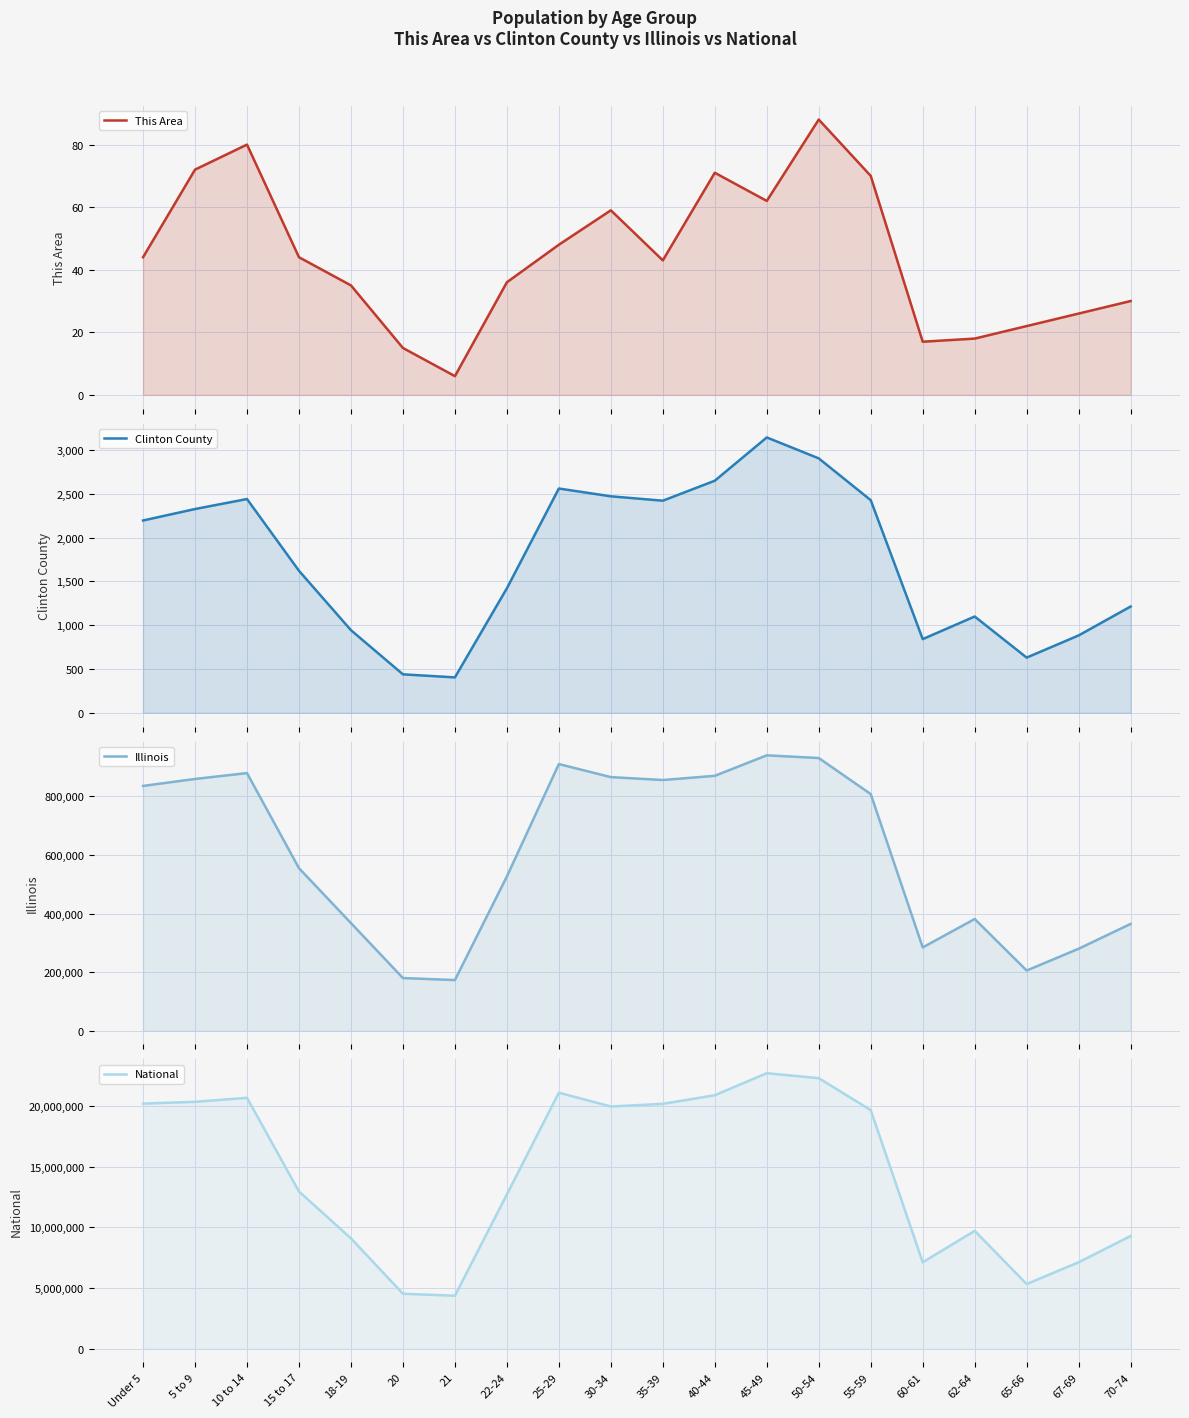

True or false: Clinton County and National intersect in this chart.

False